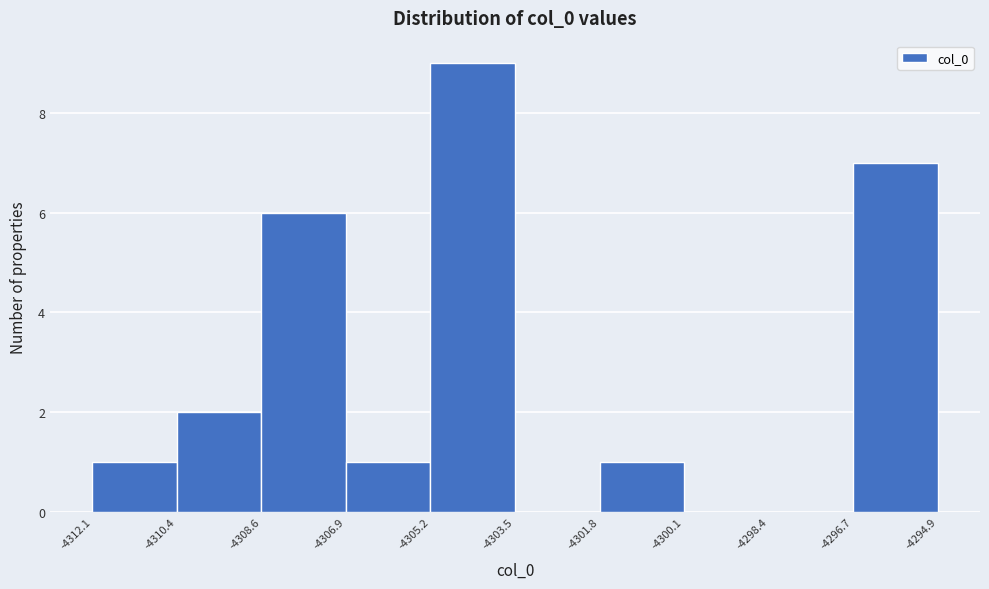

Reading left to right, transcribe this chart: for each bar, give the range it covers on the x-axis and its height. The values are not printed on the chart, so give them approximately, as read against the axis.

-4312.1 to -4310.4: 1
-4310.4 to -4308.6: 2
-4308.6 to -4306.9: 6
-4306.9 to -4305.2: 1
-4305.2 to -4303.5: 9
-4303.5 to -4301.8: 0
-4301.8 to -4300.1: 1
-4300.1 to -4298.4: 0
-4298.4 to -4296.7: 0
-4296.7 to -4294.9: 7